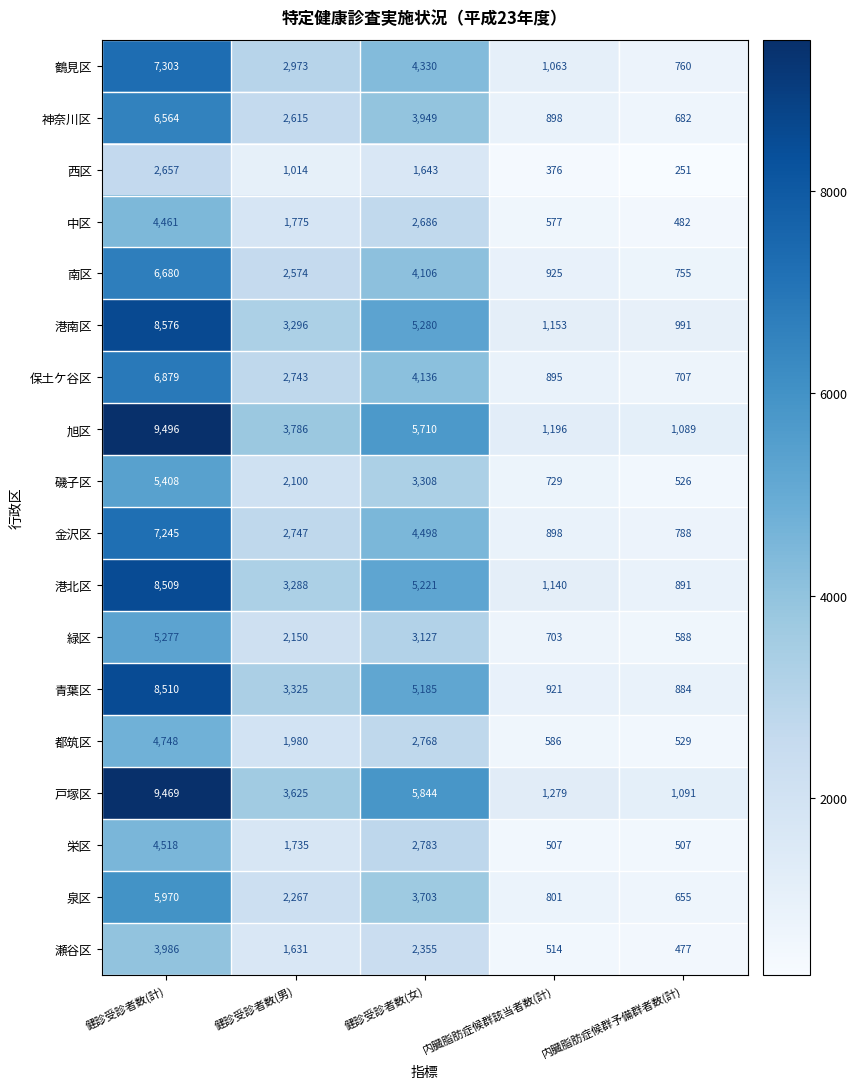

What is the average value of the 港北区 series?

3810